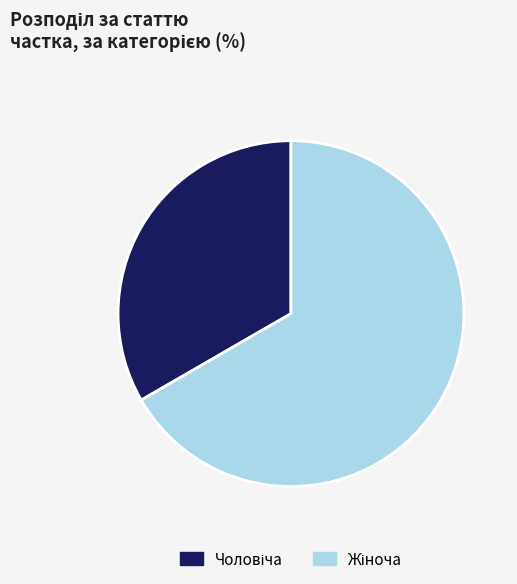

Is there a majority slice in this chart?

Yes